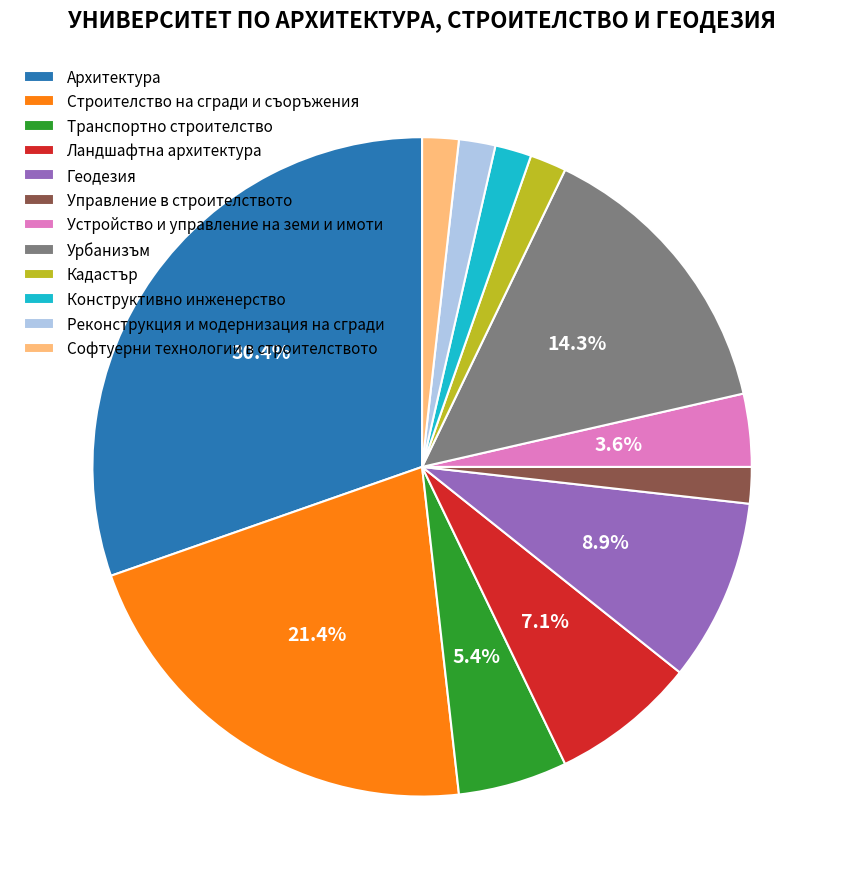

Is the sum of Управление в строителството and Софтуерни технологии в строителството greater than half?

No